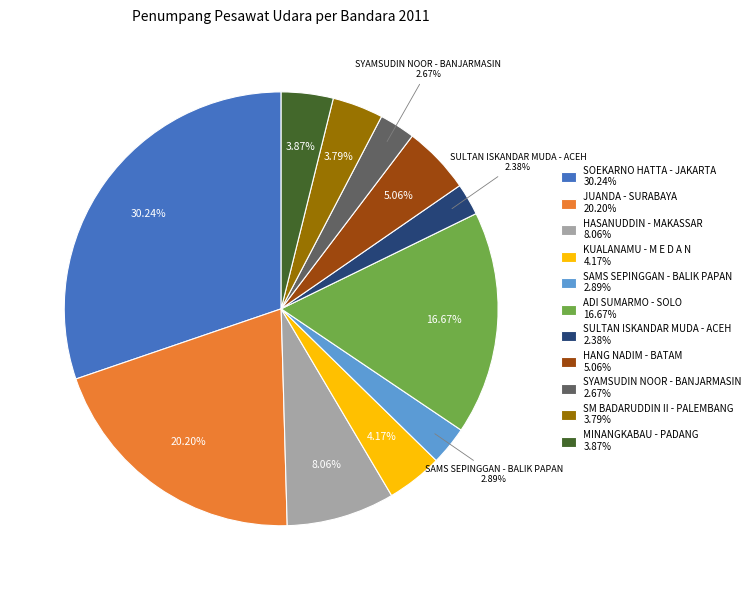

How many segments does this pie chart have?

11